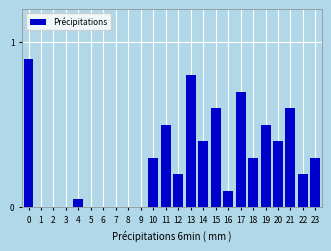

What is the approximate value at 18?

0.3